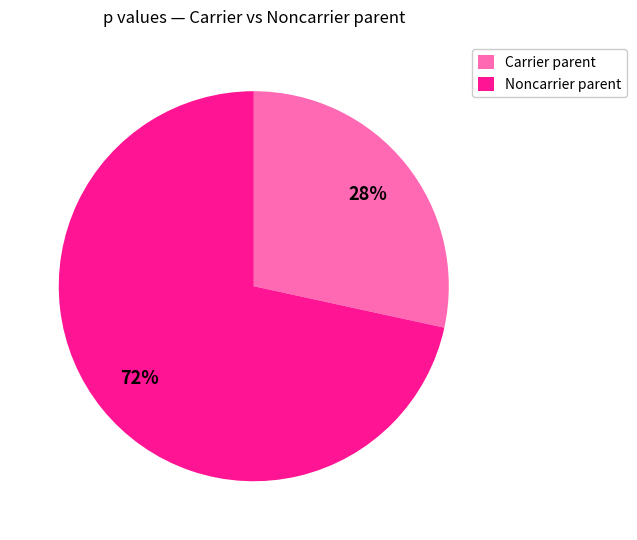

Between Noncarrier parent and Carrier parent, which is larger?

Noncarrier parent